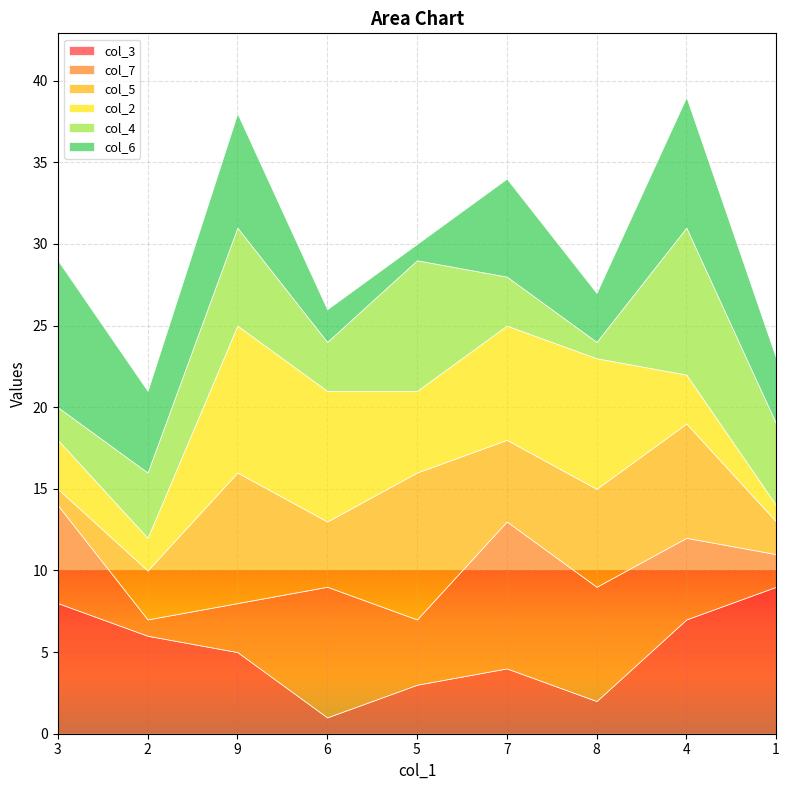

What is the label of the 7th point from the left?

8